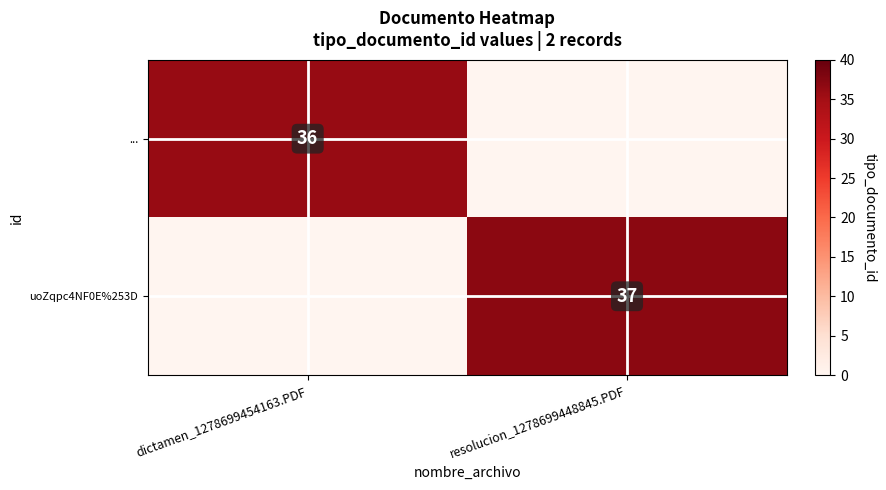

The value of ... at dictamen_1278699454163.PDF is 36. True or false?

True